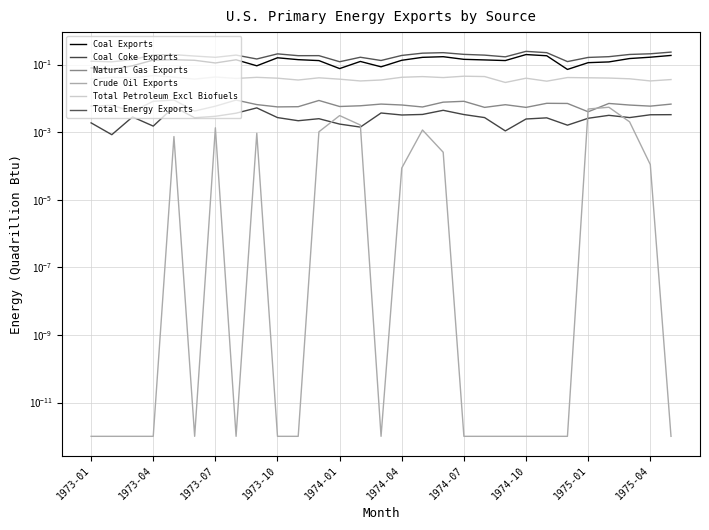

Count the number of data series in this chart.

6